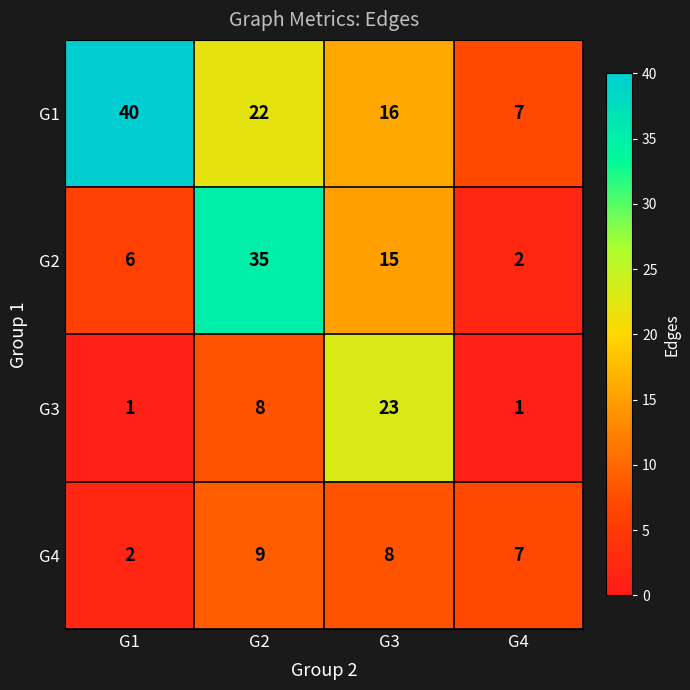

What is the difference between the maximum and minimum values in the G2 series?

33